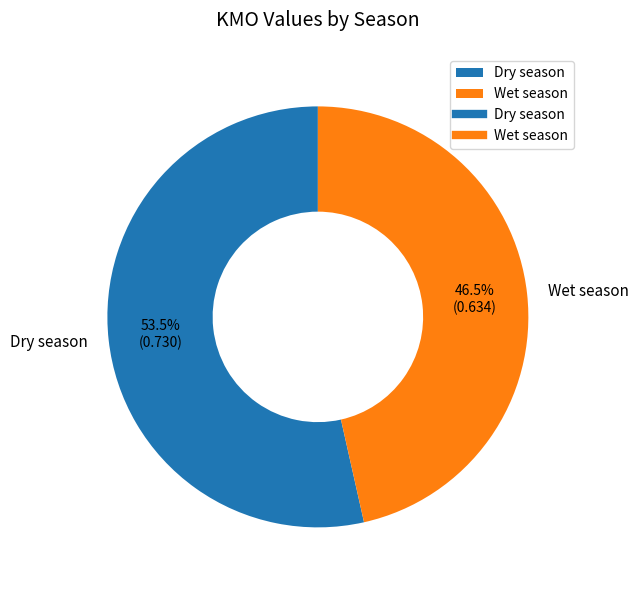

Between Wet season and Dry season, which is larger?

Dry season